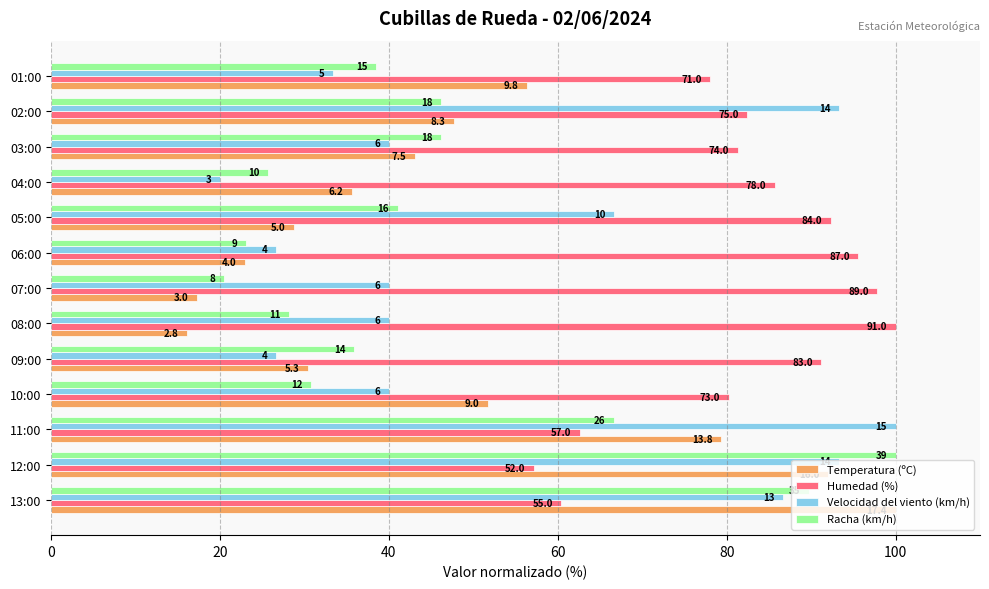

What are all the series names shown in the legend?

Temperatura (ºC), Humedad (%), Velocidad del viento (km/h), Racha (km/h)